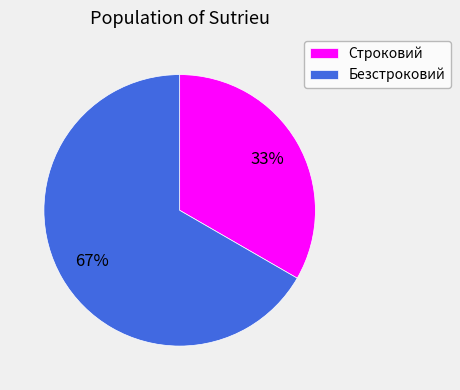

Rank the categories by value from lowest to highest.

Строковий, Безстроковий